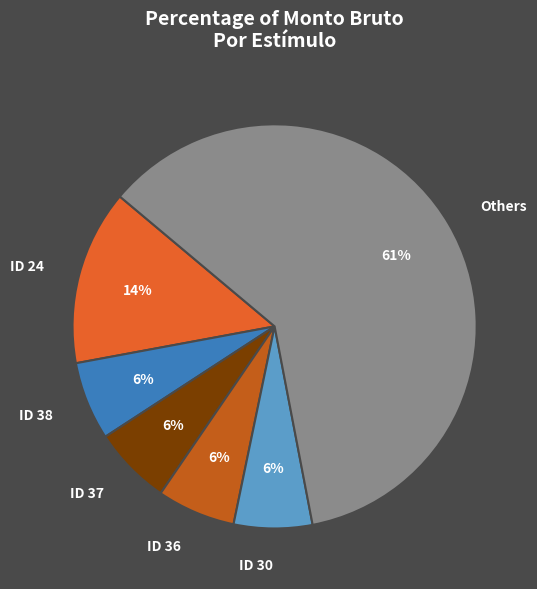

To the nearest percent, what is the average slice percentage?

17%